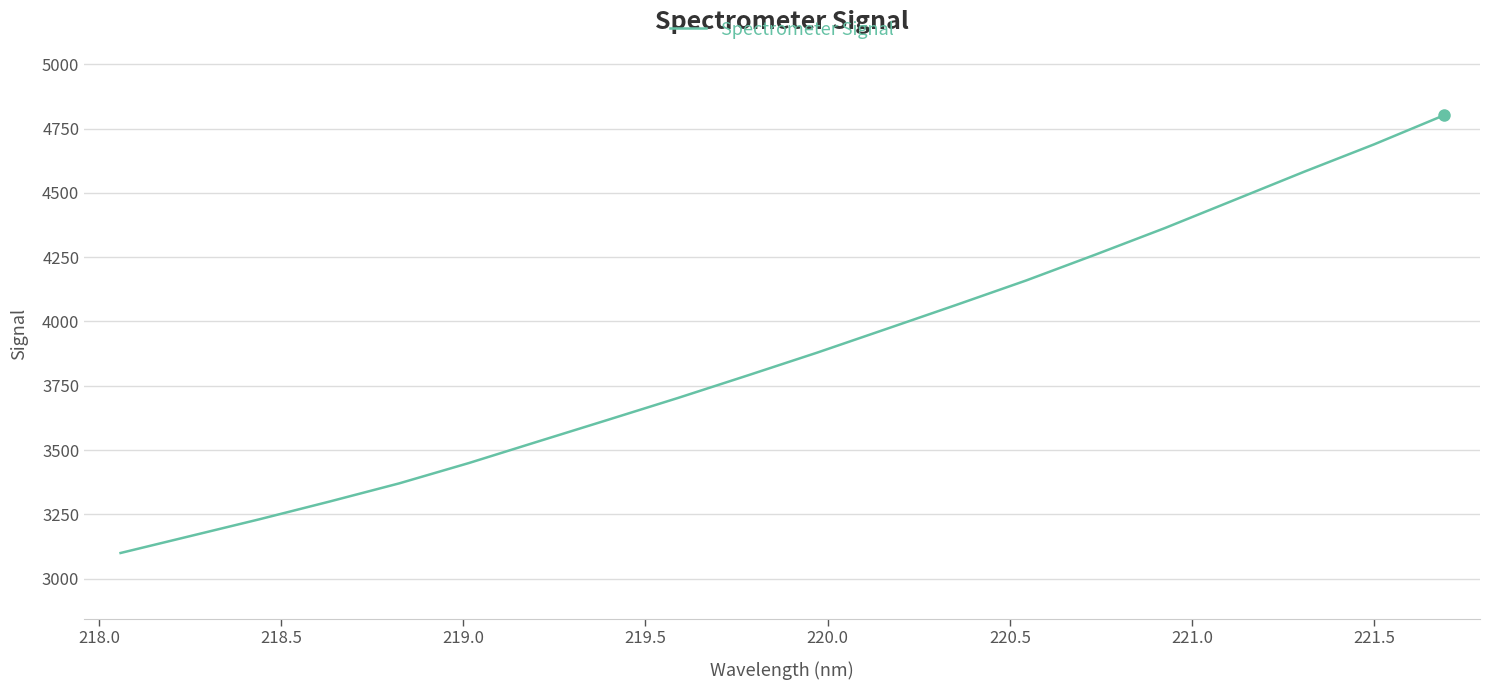

What is the difference between the maximum and minimum values?

1700.7